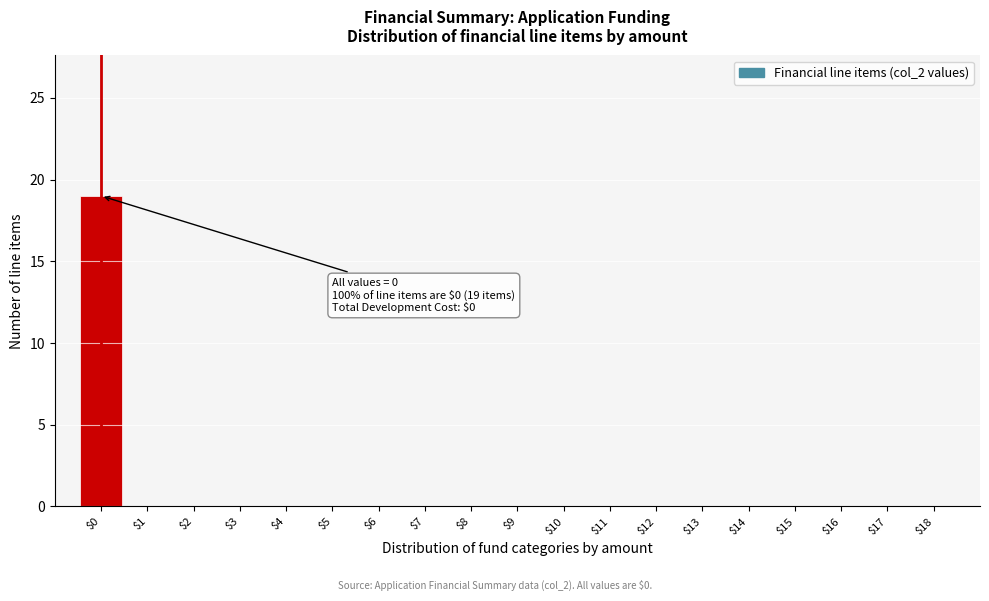

Over which range of the x-axis is the bar tallest?

-0.5 to 0.5